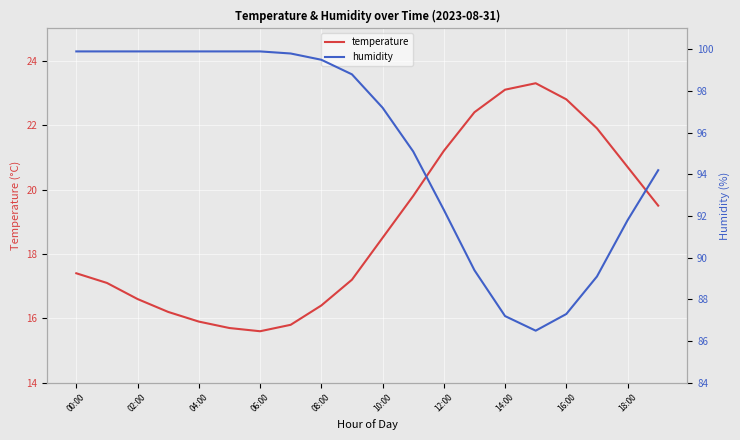

What is the value of the temperature point at the 15th from the left?

23.1